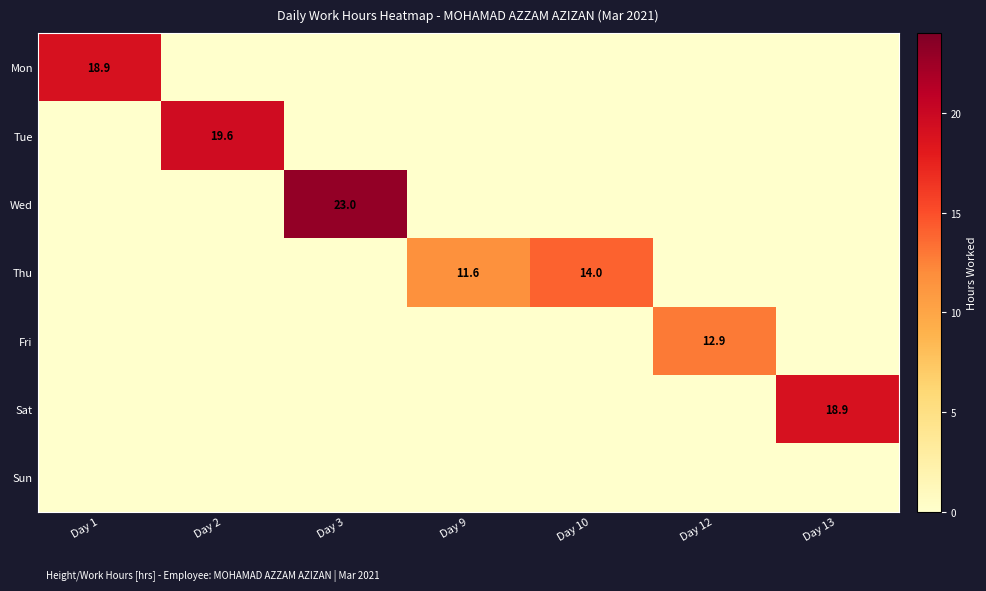

Count the number of categories in the chart.

7